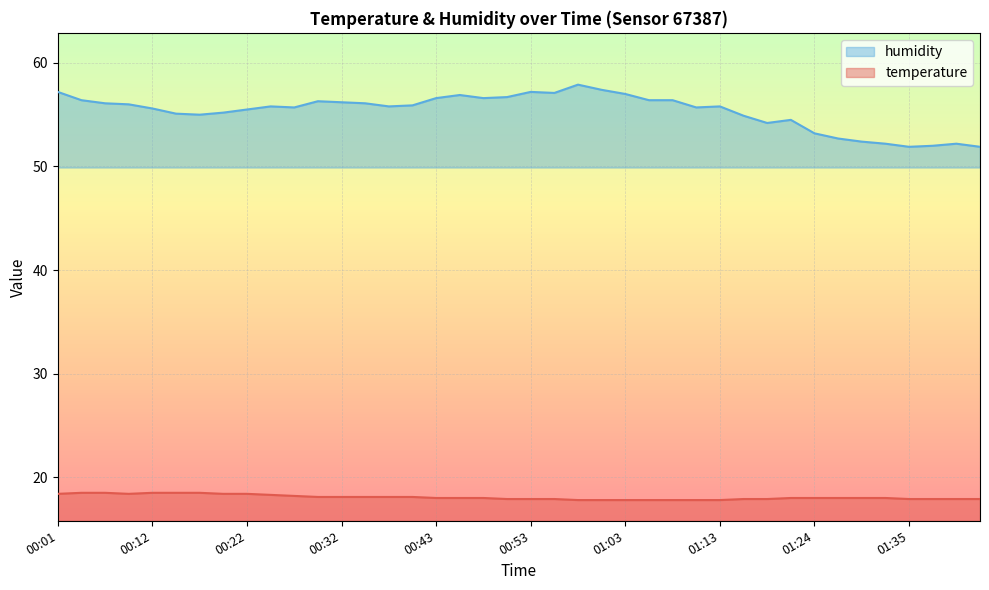

Which series has the largest range (max minus min)?

humidity